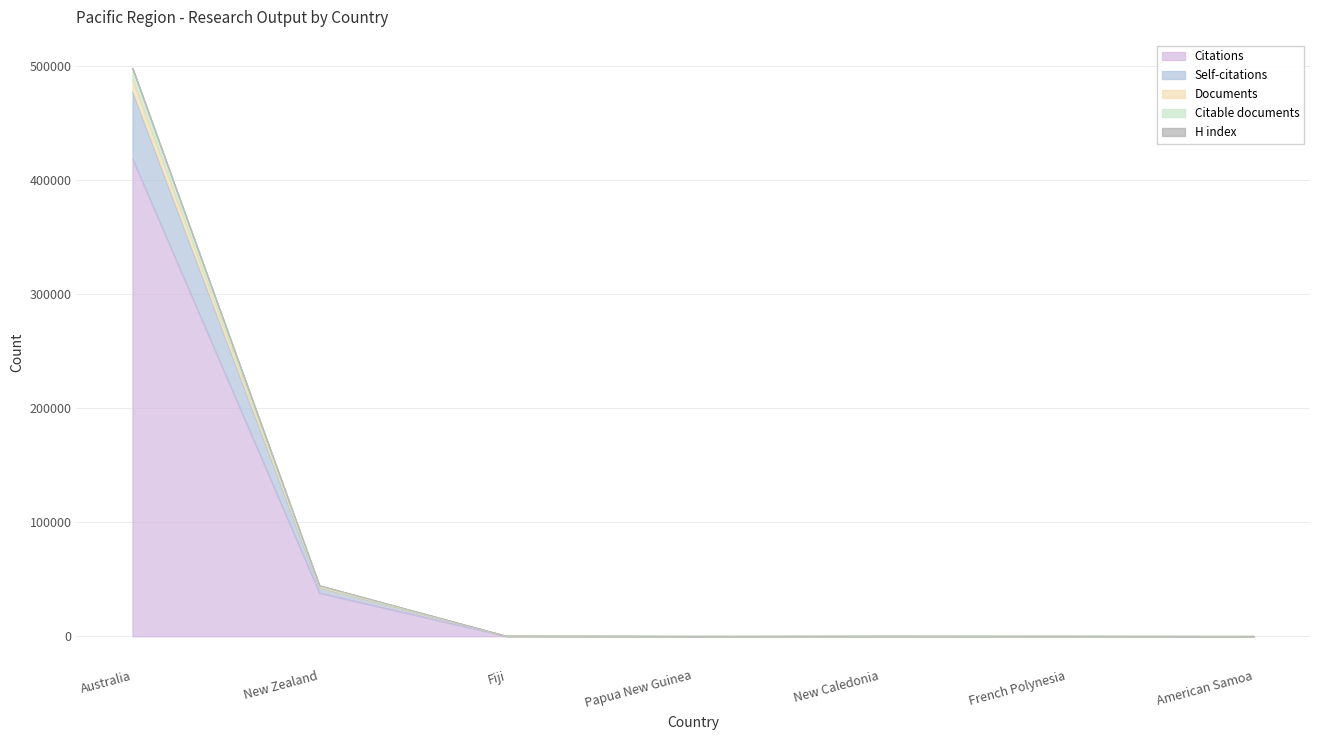

The value of Citations at New Zealand is 38038. True or false?

True